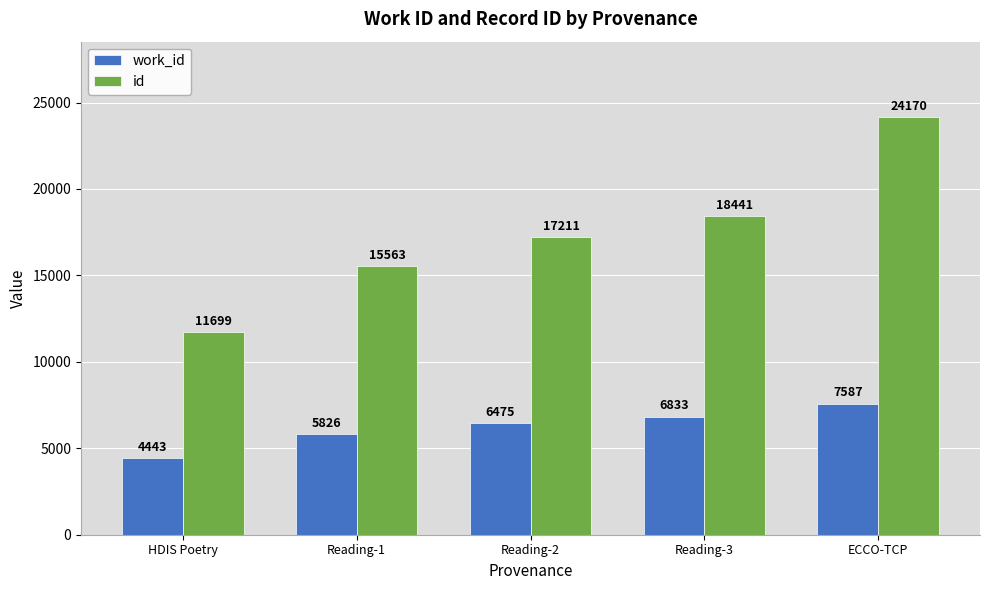

How many series are shown in this chart?

2